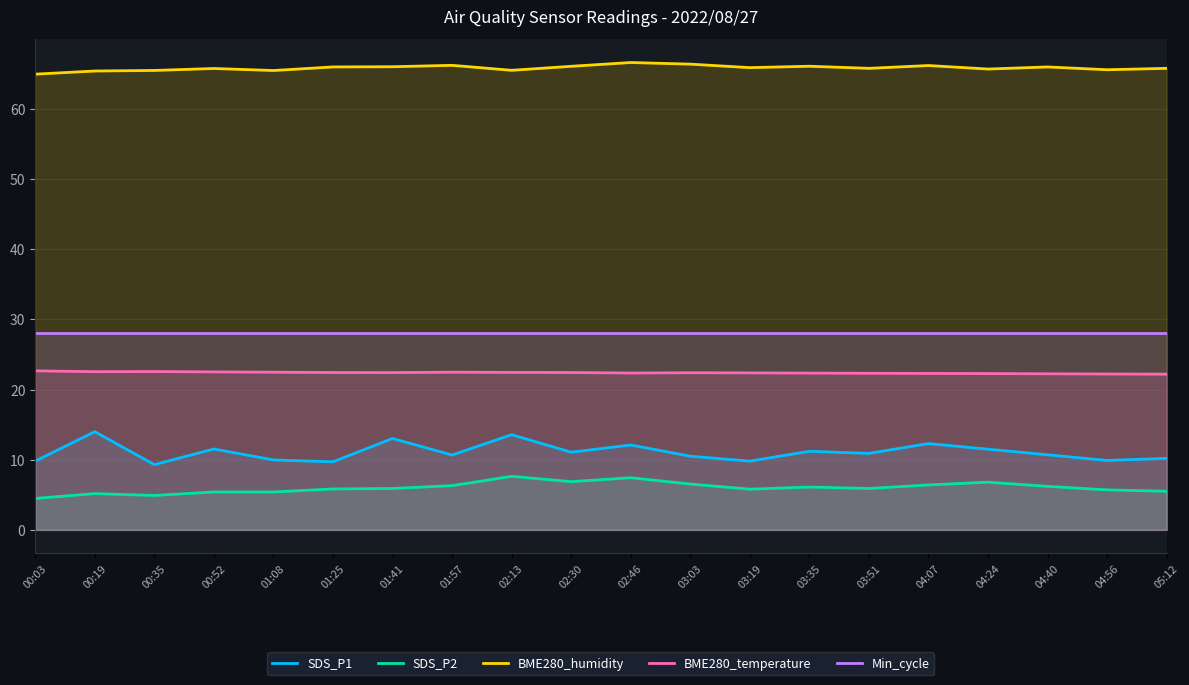

How many data points in SDS_P2 are less than 5?

2